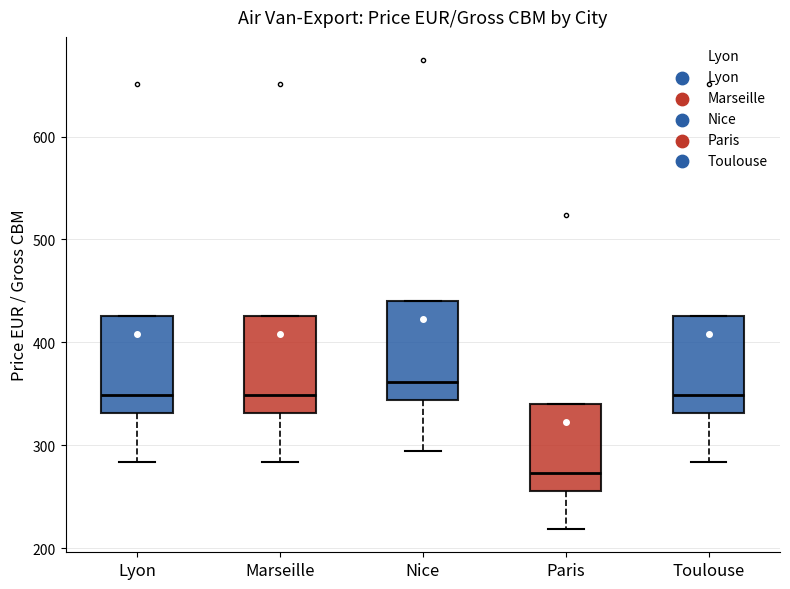

Reading left to right, read every box against the y-axis: the position of its median line, the range the box covers, and the ends of its whiskers. The values are not printed on the chart, so give them approximately, as read against the axis.

Lyon: median 350, box 330 to 430, whiskers 280 to 430
Marseille: median 350, box 330 to 430, whiskers 280 to 430
Nice: median 360, box 340 to 440, whiskers 300 to 440
Paris: median 270, box 260 to 340, whiskers 220 to 340
Toulouse: median 350, box 330 to 430, whiskers 280 to 430